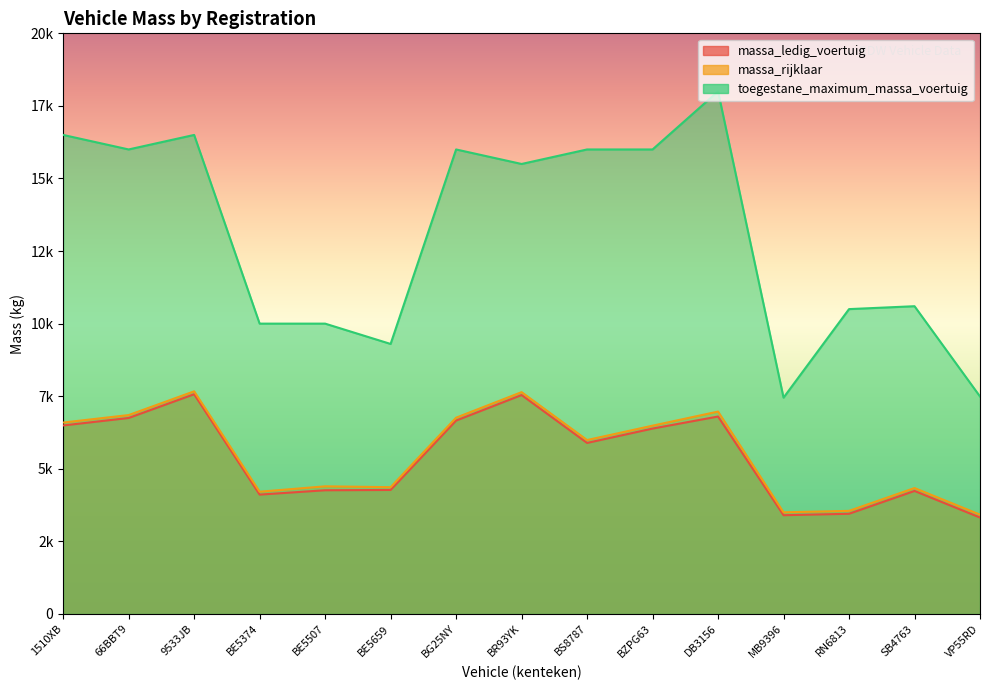

Which category has the highest value across all series?

DB3156